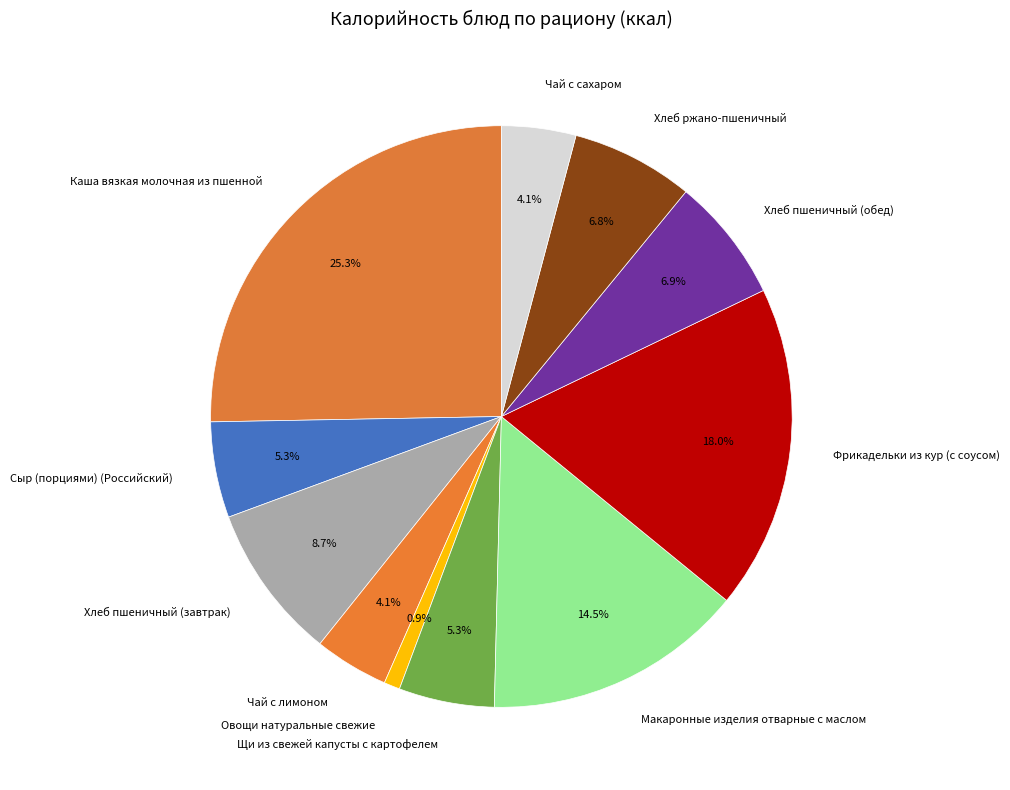

To the nearest percent, what percentage of the pie is Чай с лимоном?

4%